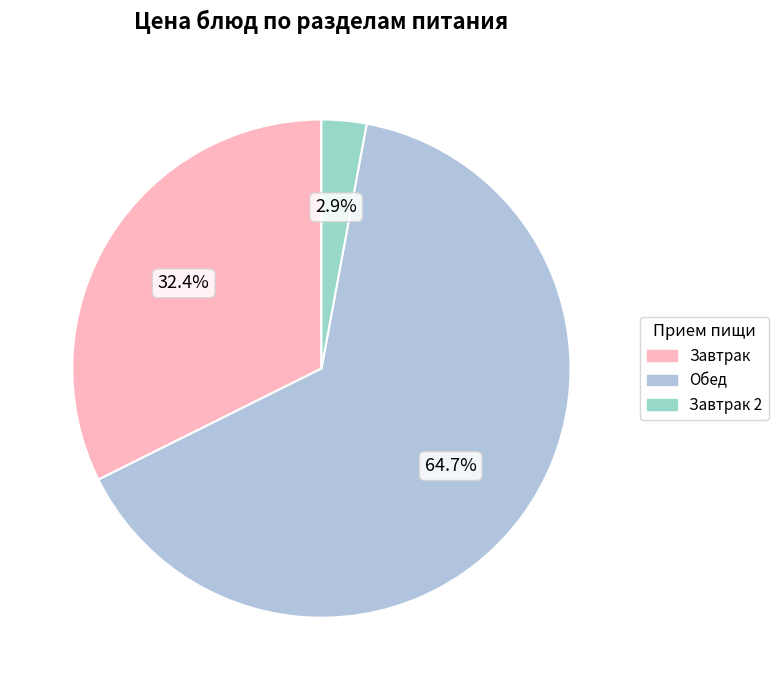

To the nearest percent, what is the difference between the largest and smallest slice percentages?

62%